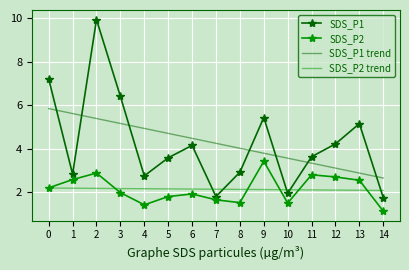

List the series in order of their peak value, lowest first.

SDS_P2 trend, SDS_P2, SDS_P1 trend, SDS_P1